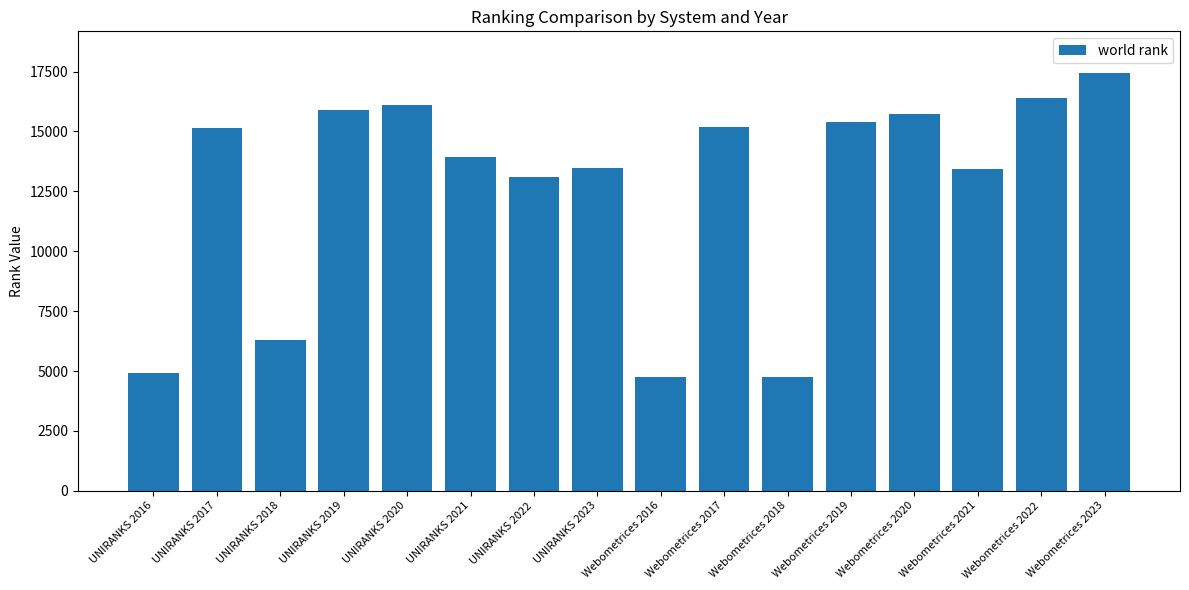

What is the change in value from Webometrices 2018 to Webometrices 2019?

+10650